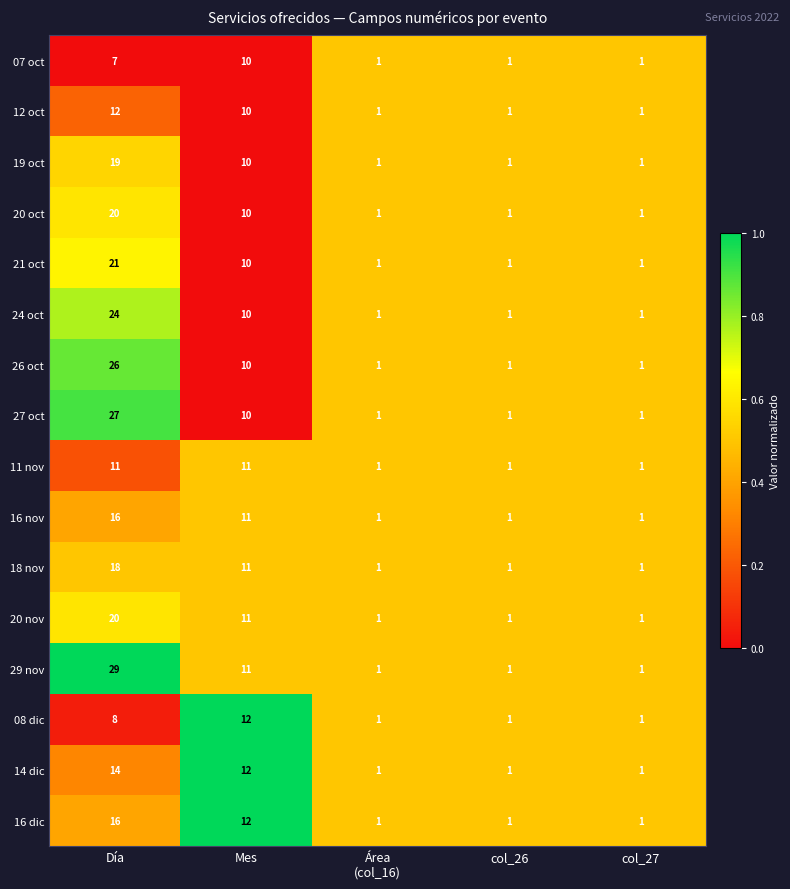

What is the average value of the 24 oct series?

7